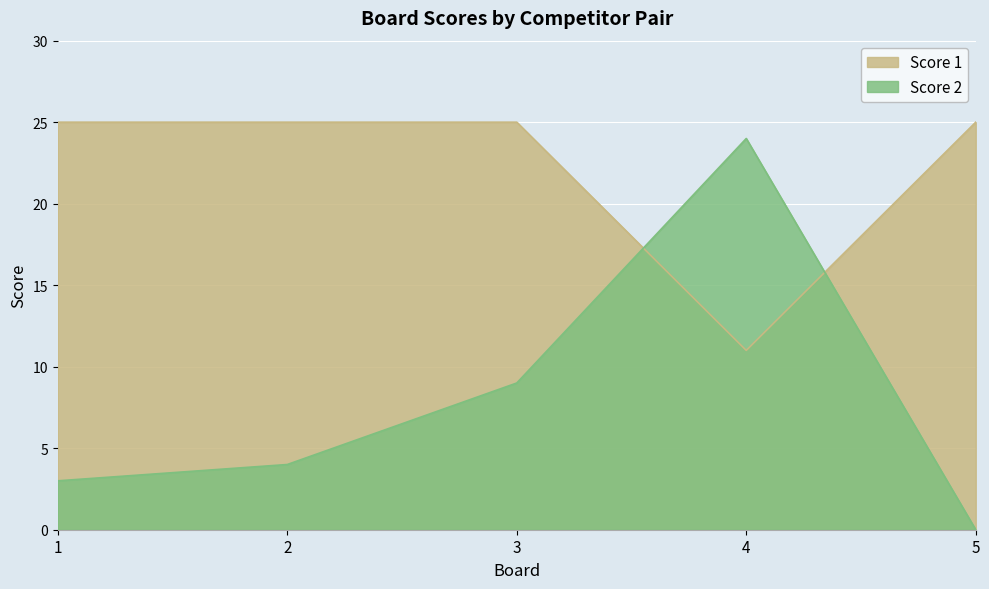

In Score 2, how many points are higher than both neighbors (excluding endpoints)?

1